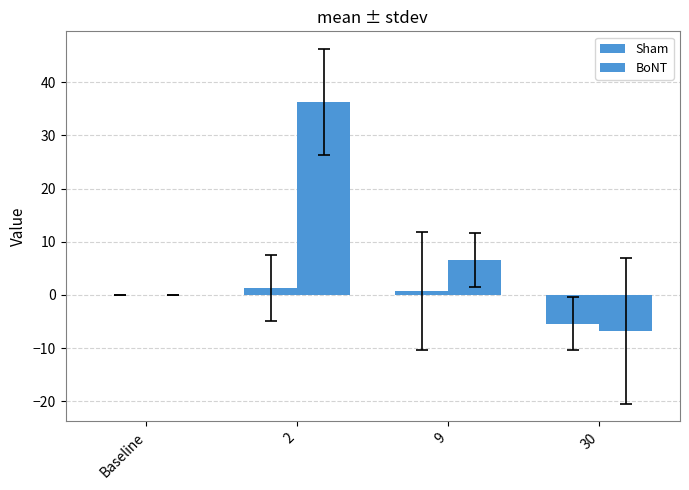

What is the difference between the maximum and second lowest values in the BoNT series?

36.3